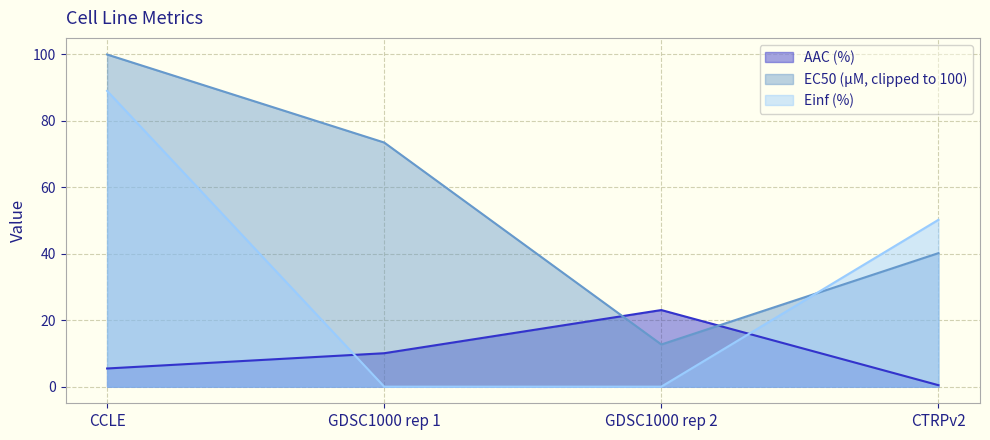

What is the sum of all Einf (%) values?

139.3